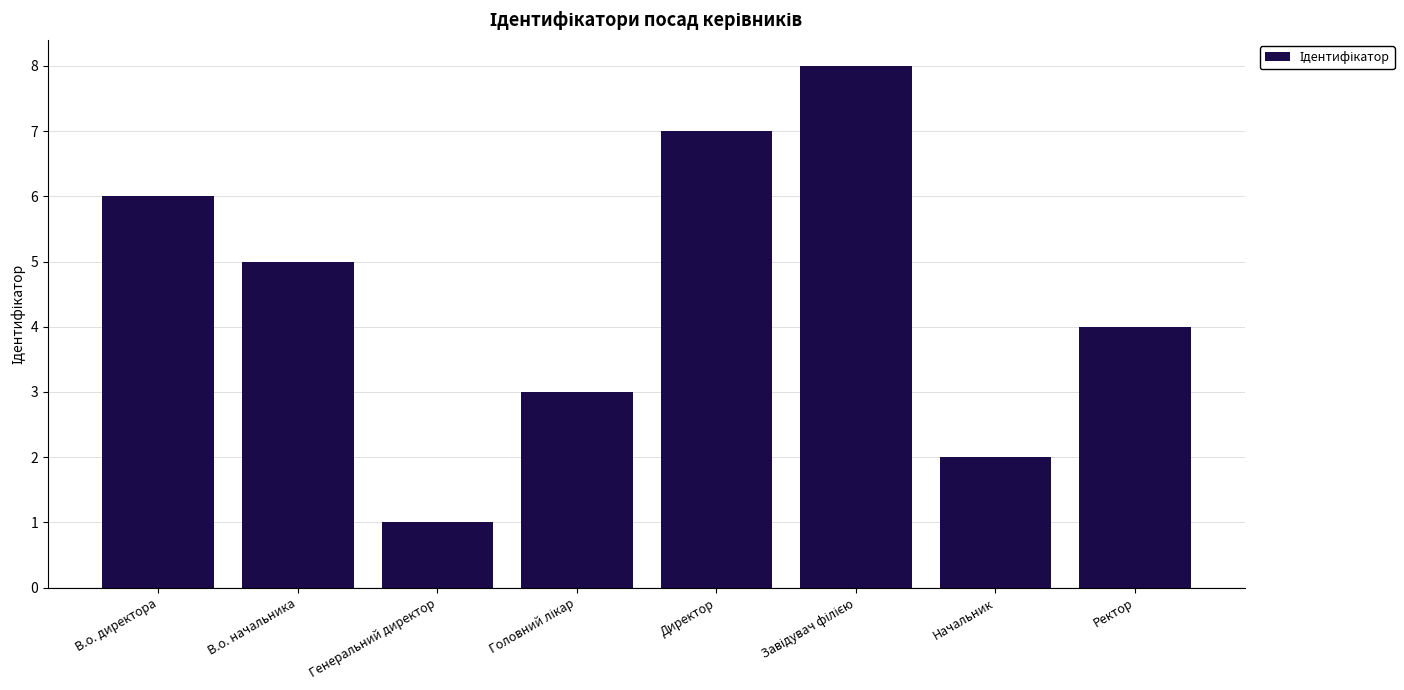

The chart shows a value of 1 at Начальник. True or false?

False